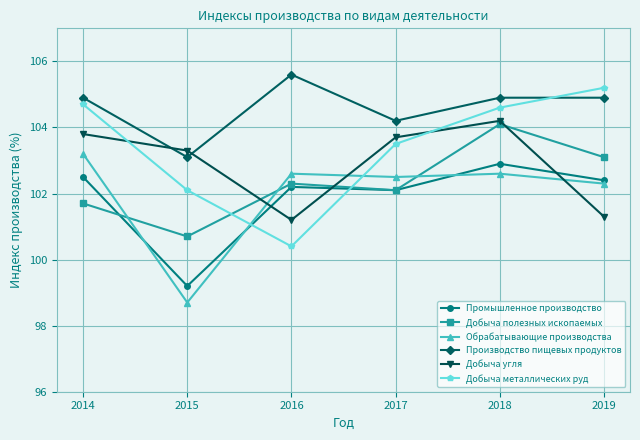

What is the sum of all Обрабатывающие производства values?

611.9